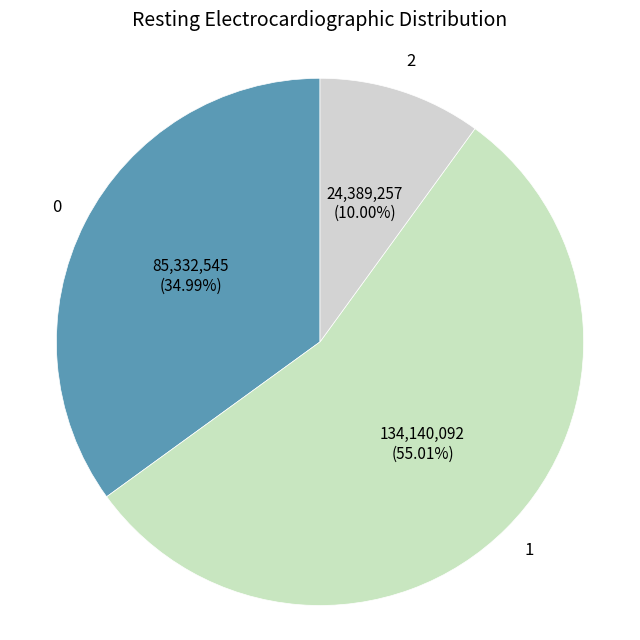

Does any single category account for the majority?

Yes